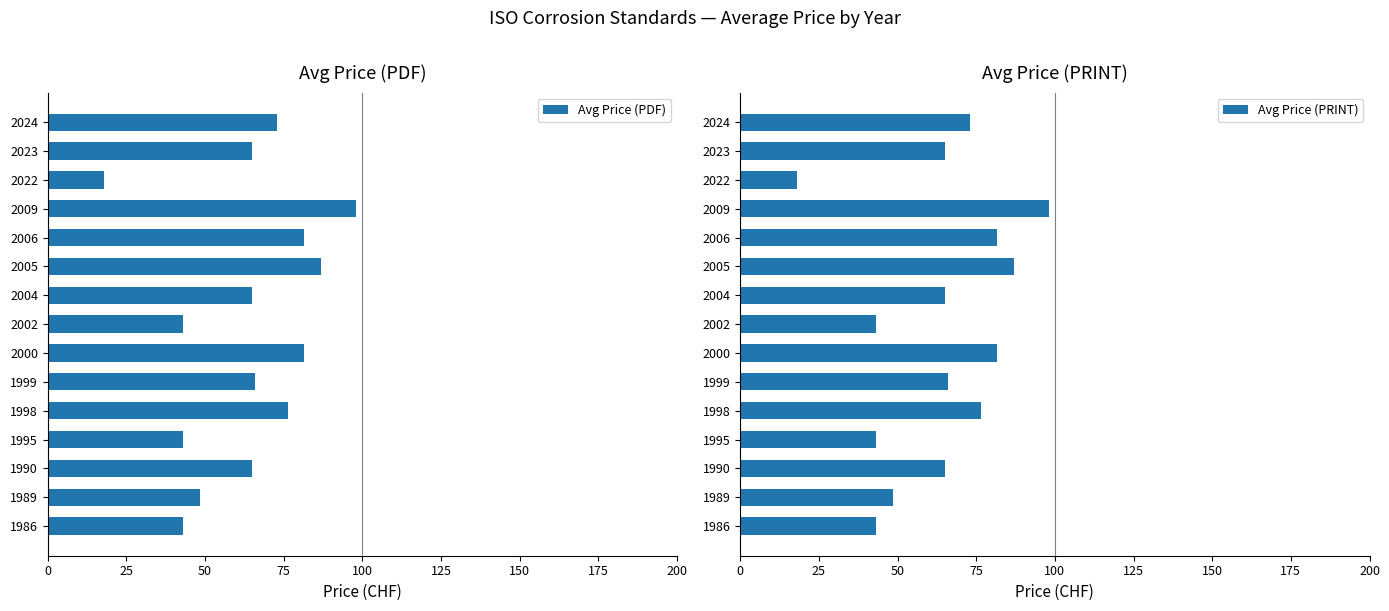

What is the sum of all Avg Price (PRINT) values?

953.9